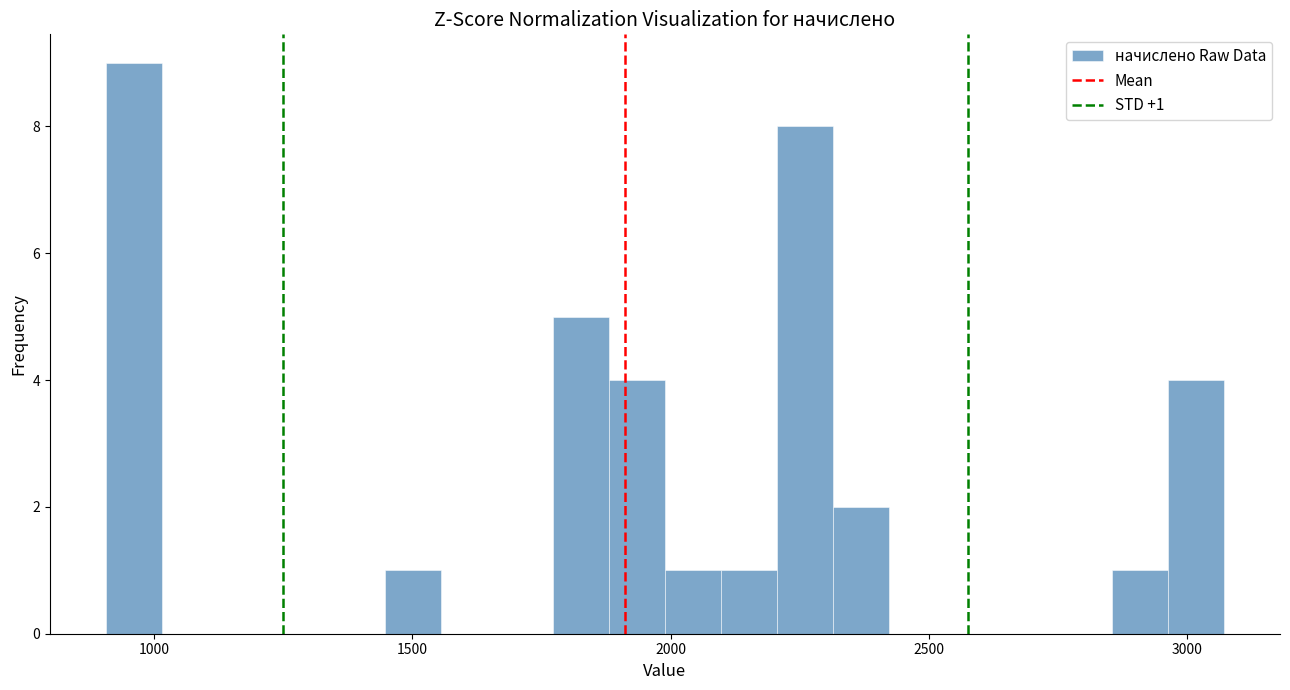

Read against the x-axis, roughly where is the centre of the tallest bar?

950